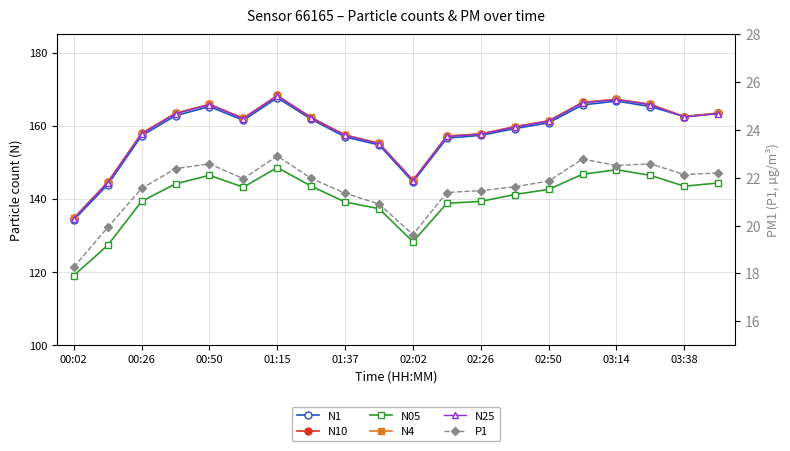

At which category does N4 reach its first local valley?

02:02